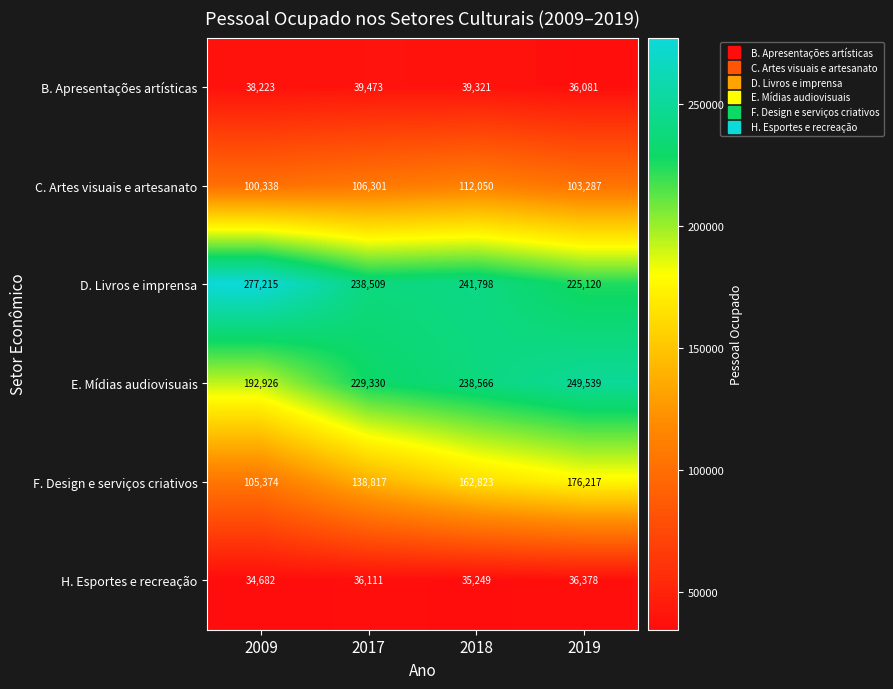

What is the average value of the C. Artes visuais e artesanato series?

105494